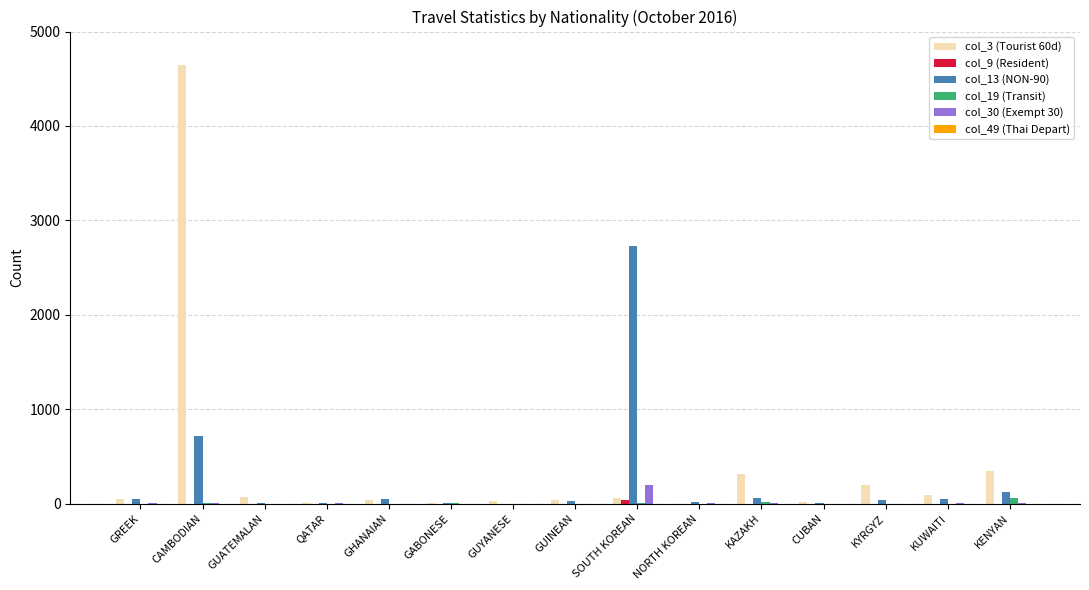

True or false: col_3 (Tourist 60d) has a value of 94 at KUWAITI.

True